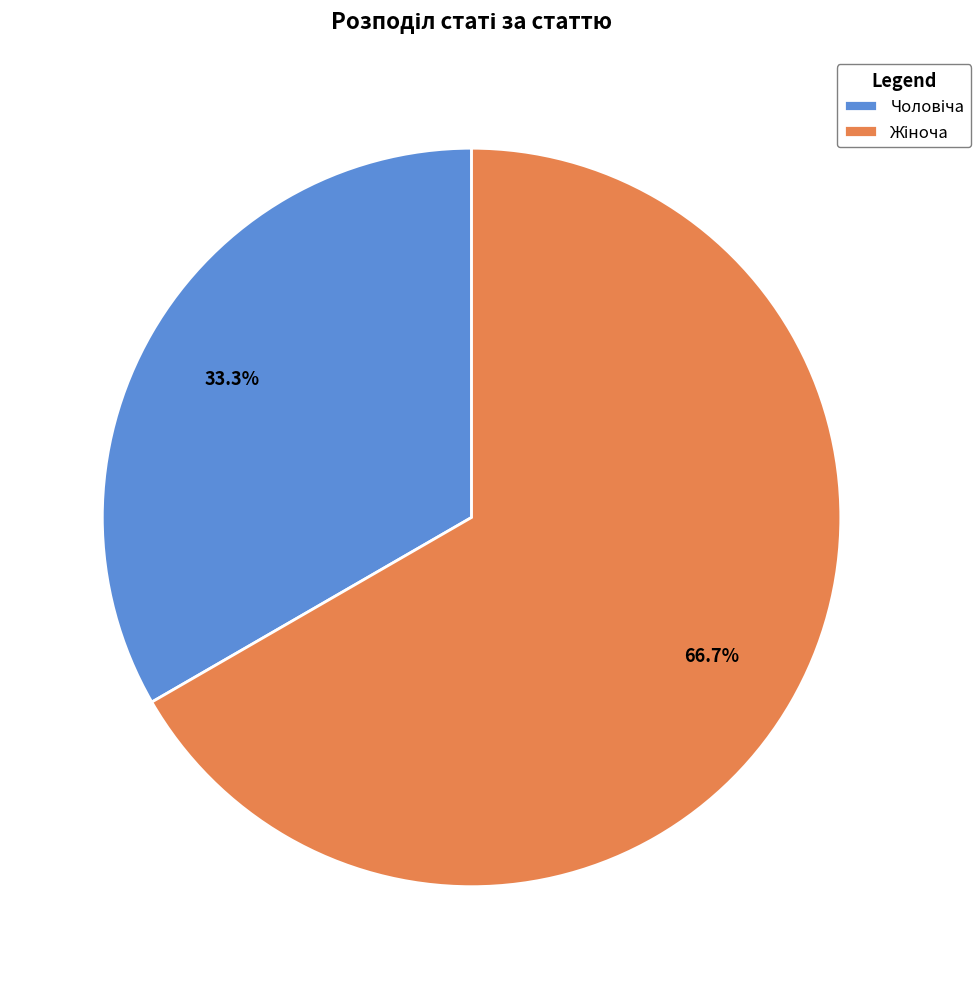

Is there a majority slice in this chart?

Yes